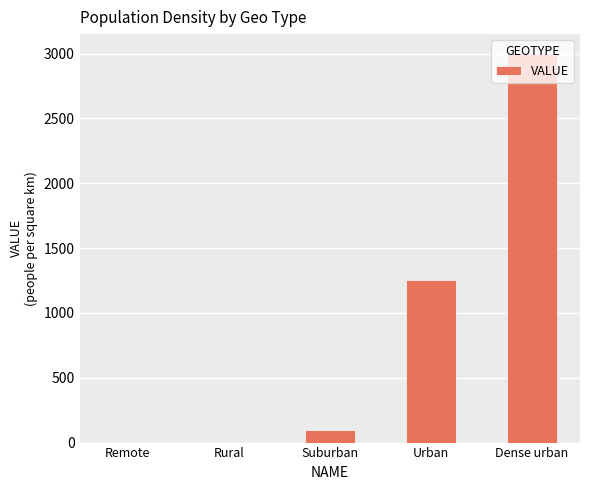

How many distinct data groups are displayed?

1